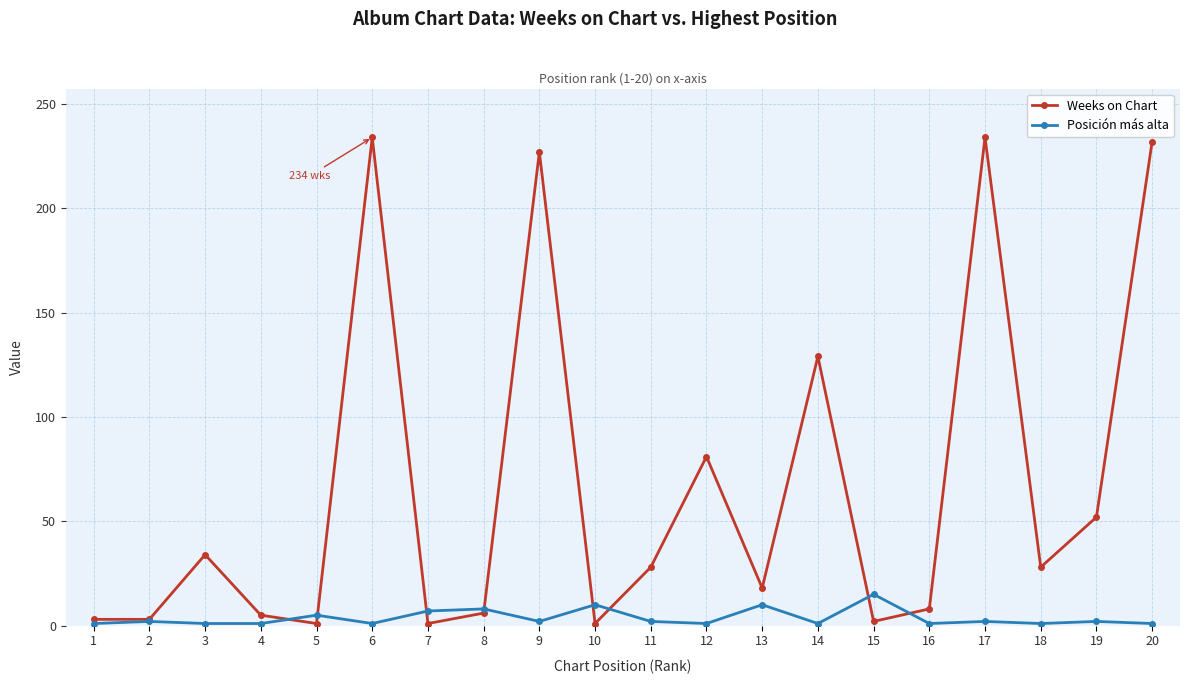

How many interior local peaks does the Weeks on Chart series have?

6